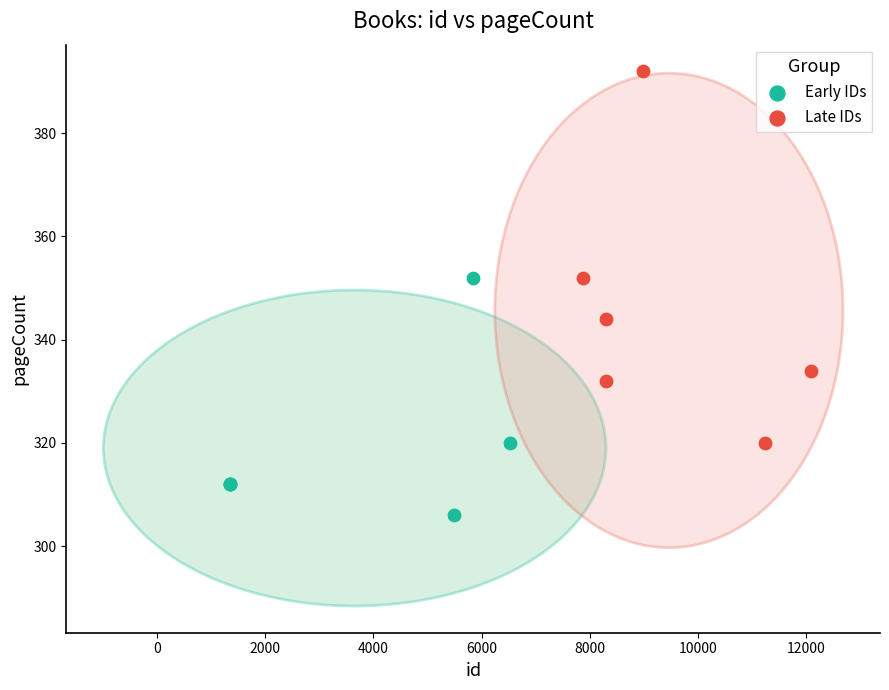

Which series contains the highest Y value?

Late IDs